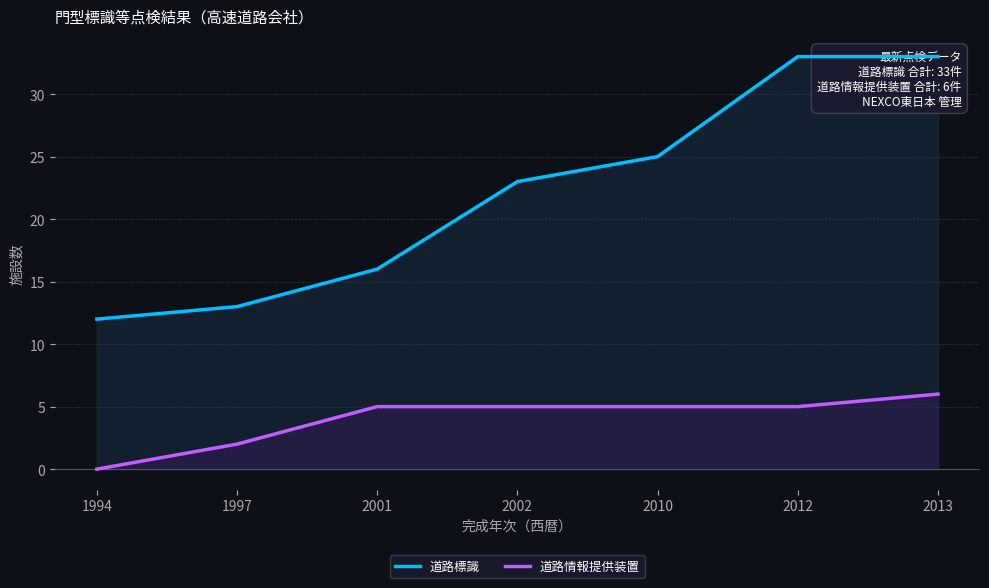

What is the difference between the second highest and second lowest values in the 道路標識 series?

20